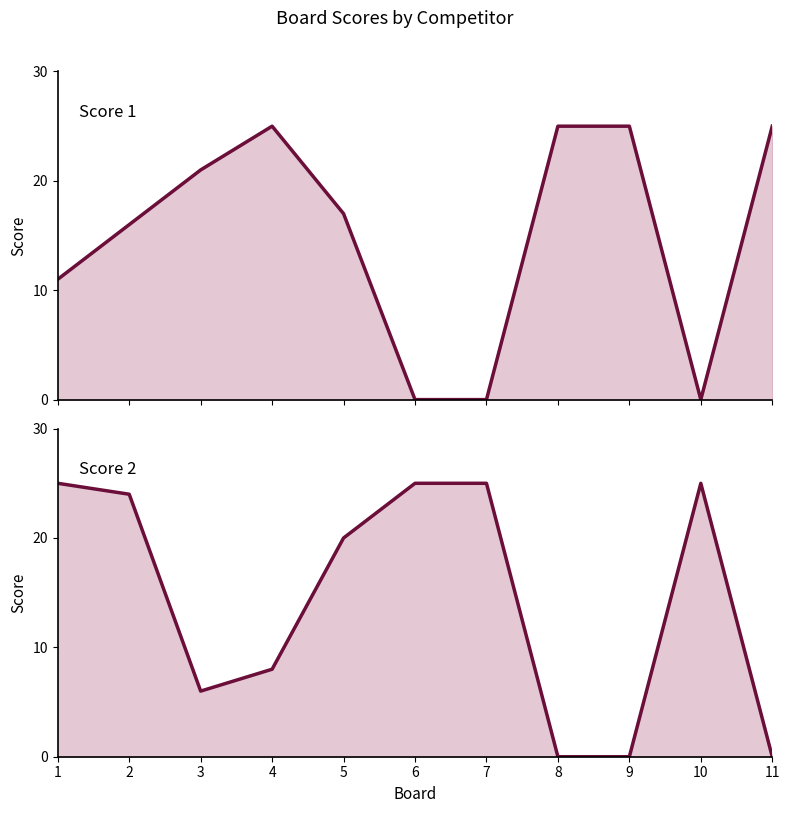

List the series in order of their overall mean, lowest first.

Score 2, Score 1